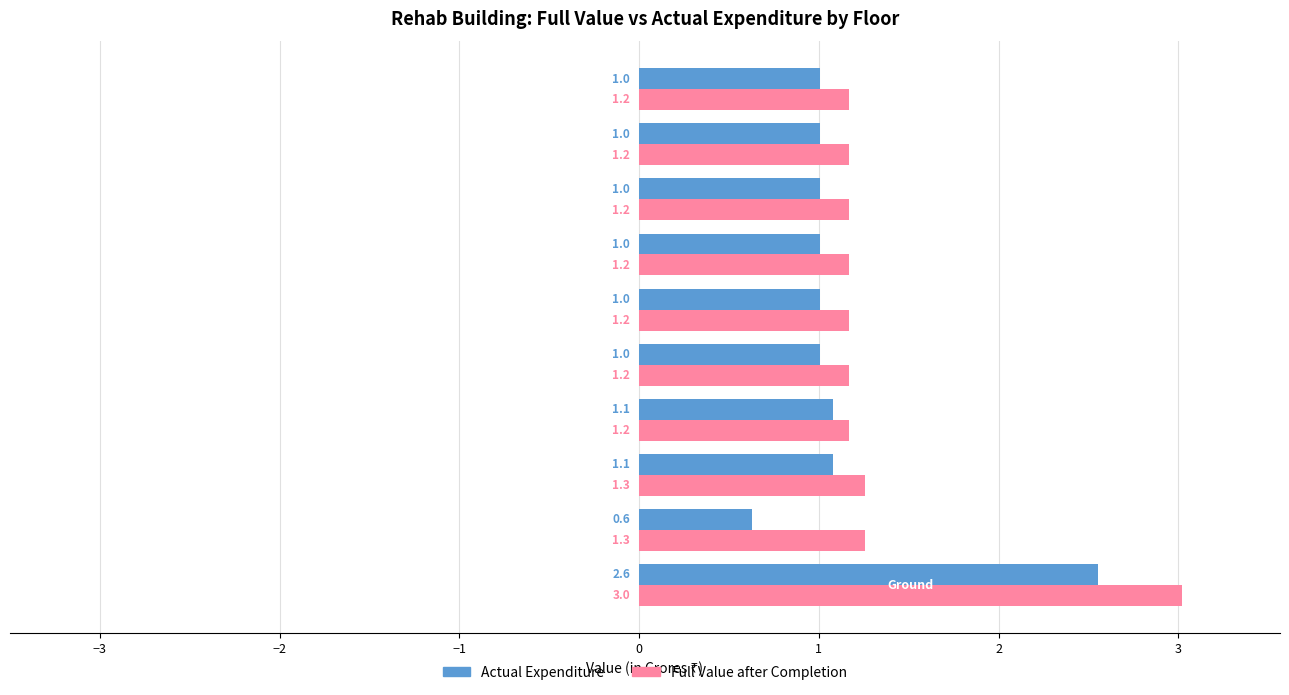

What is the average value of the Actual Expenditure series?

1.1